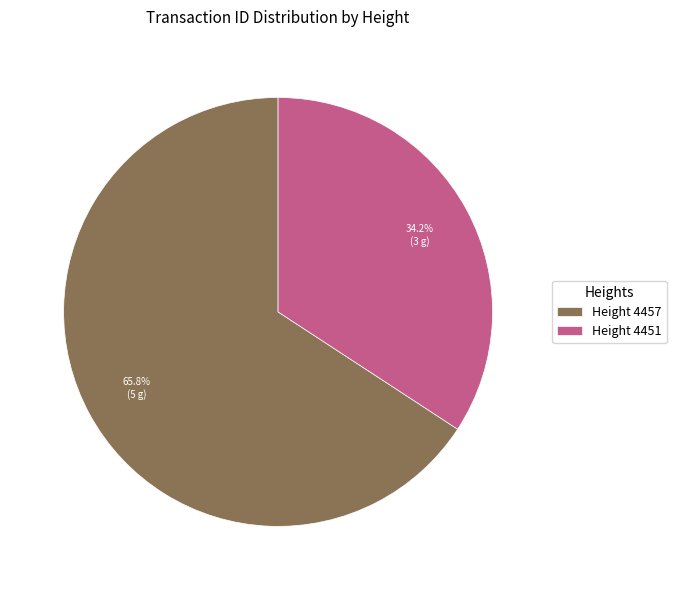

Does any single category account for the majority?

Yes